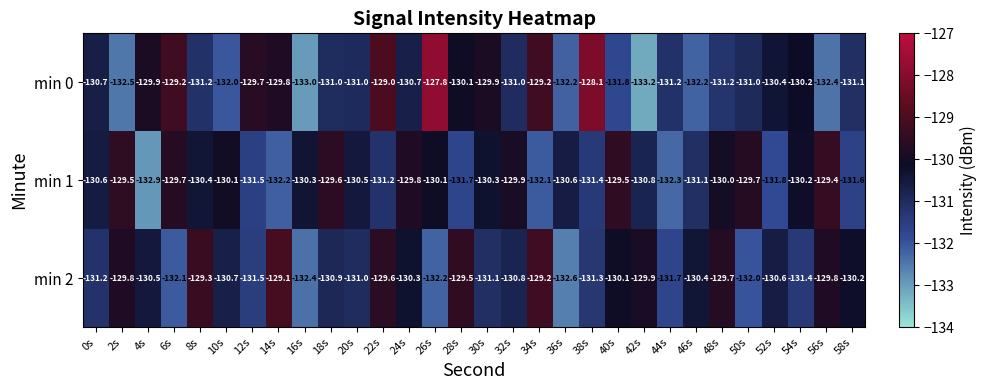

What is the difference between the second highest and minimum values in the min 1 series?

3.4